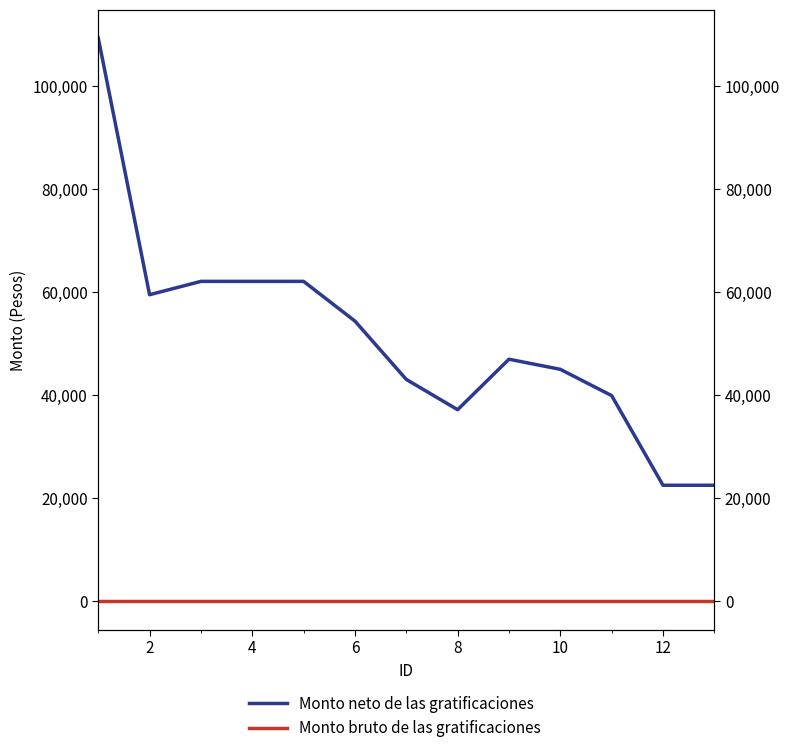

Reading left to right, transcribe all the data shown in this chart.

Monto neto de las gratificaciones: 109350.8	59513.9	62101.5	62101.5	62101.5	54400.0	43080.8	37206.1	46997.2	45039.0	39939.9	22549.2	22549.2
Monto bruto de las gratificaciones: 0.0	0.0	0.0	0.0	0.0	0.0	0.0	0.0	0.0	0.0	0.0	0.0	0.0